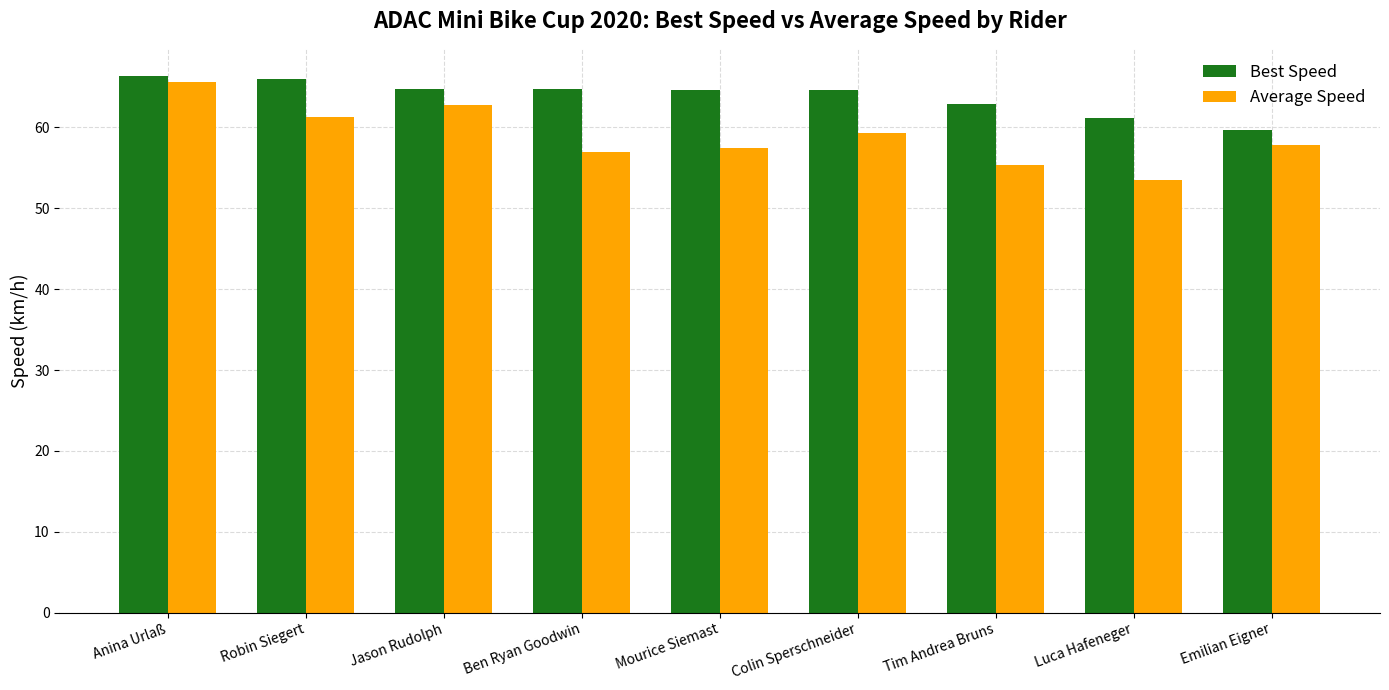

Which label corresponds to the smallest value in the chart?

Luca Hafeneger